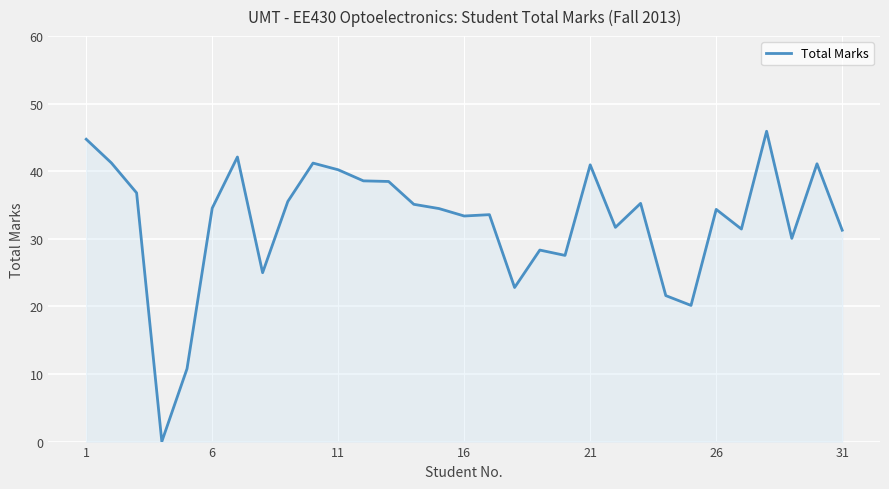

True or false: the data has more than 1 interior local peaks.

True